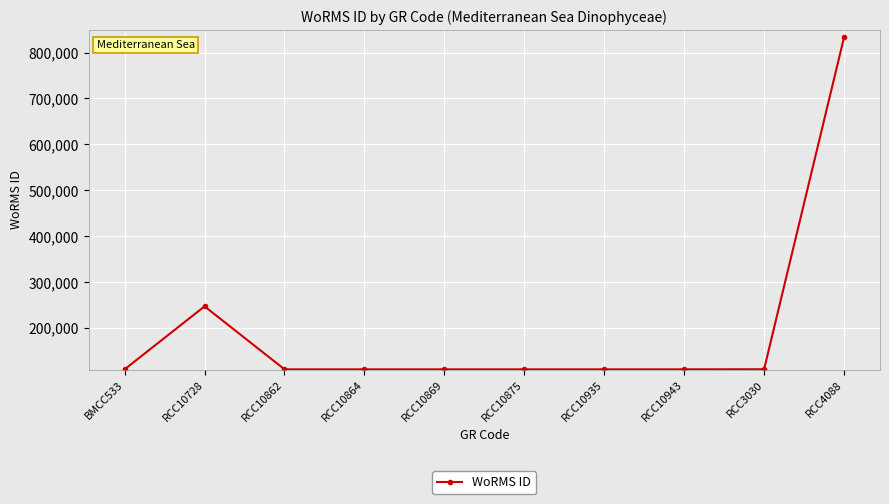

What is the difference between the values at RCC4088 and BMCC533?

723518